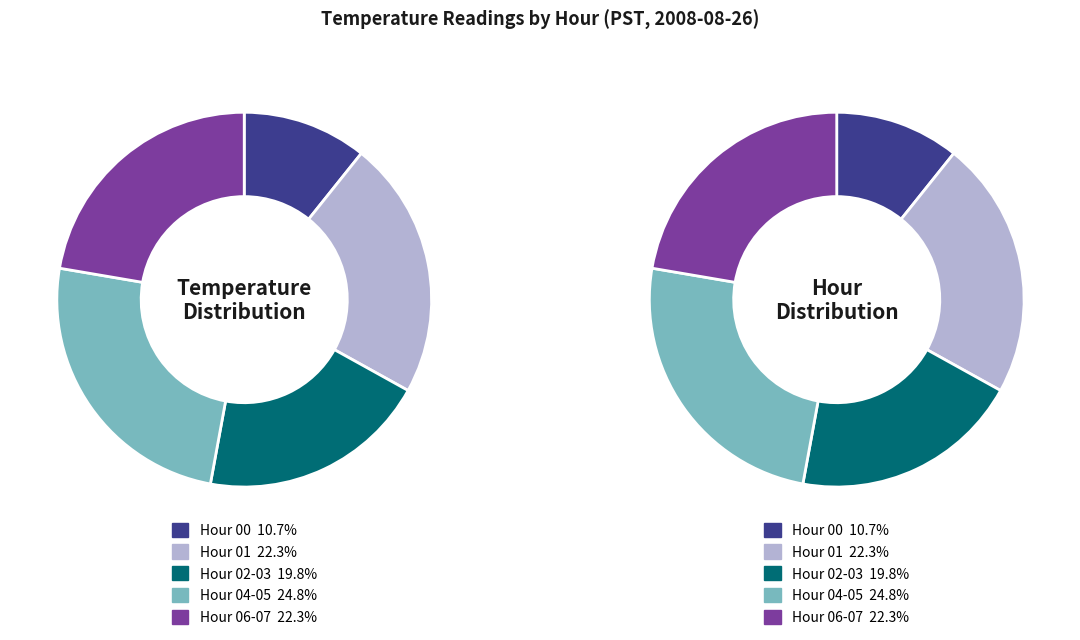

What percentage do Hour 6 and Hour 0 together represent?

28.1%